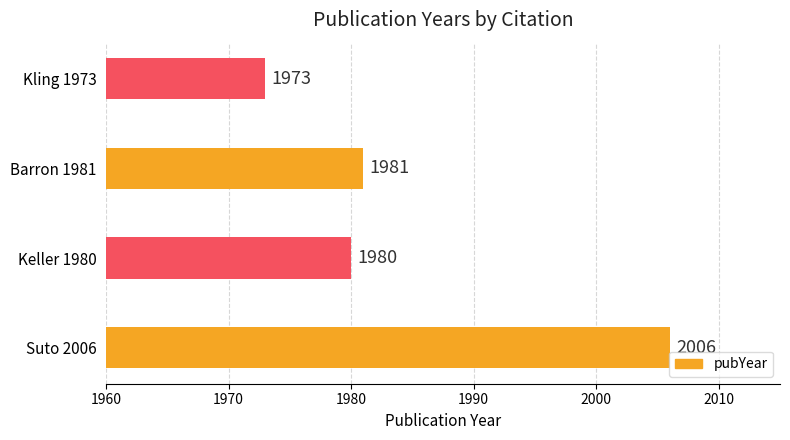

Is it true that the value at Keller 1980 is 3530?

False